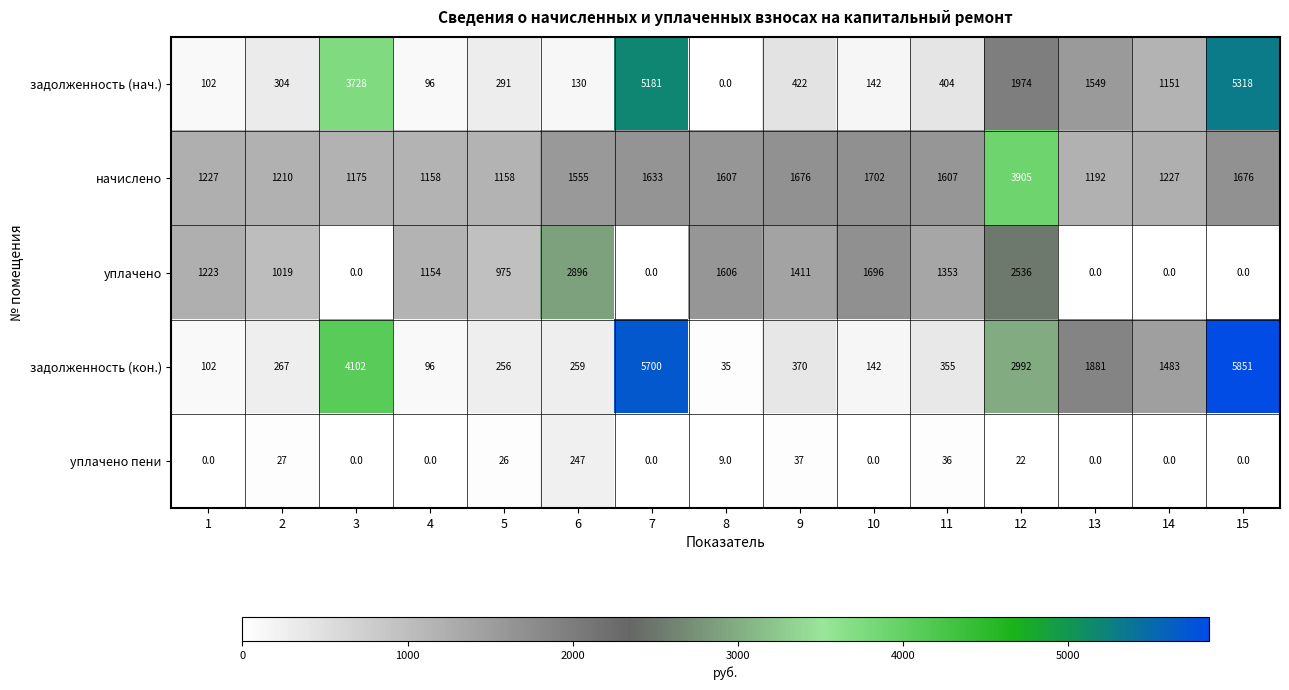

At how many categories does at least one series exceed 3133?

4